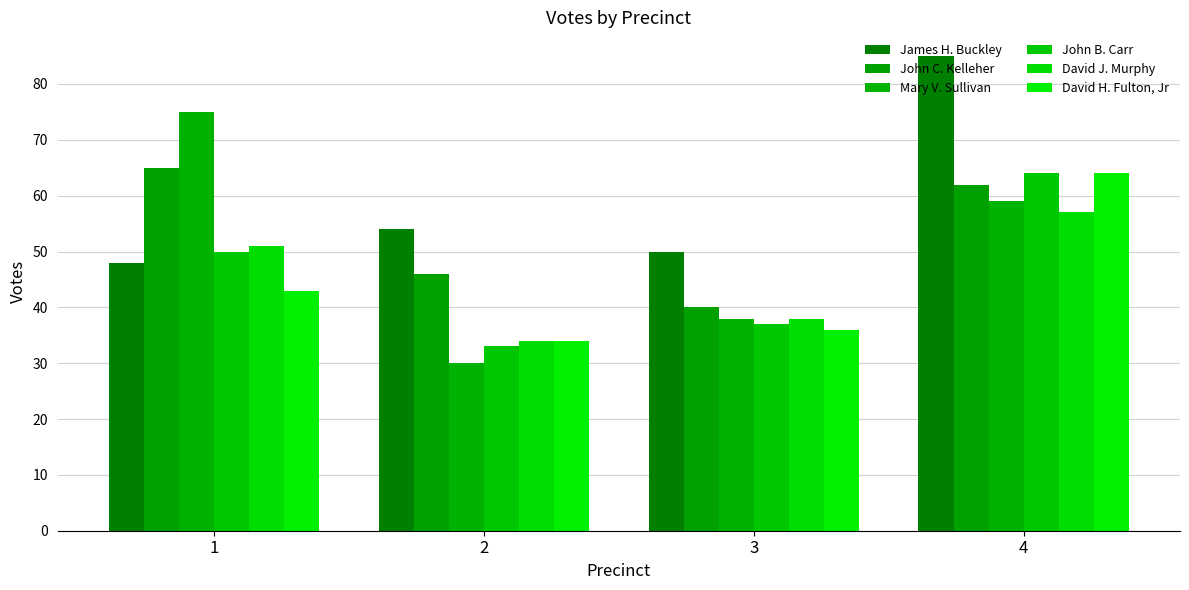

At which category is the sum across all series the highest?

4